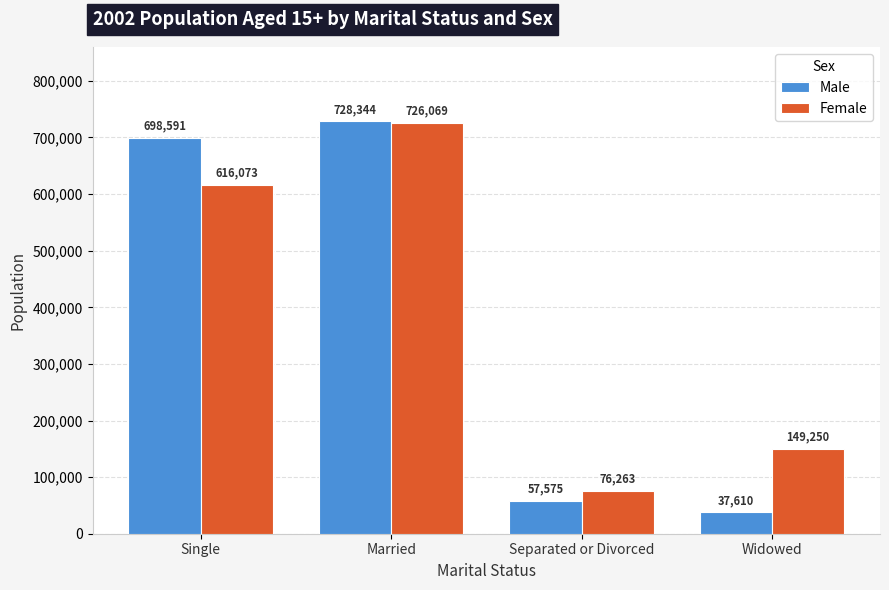

What is the sum of the Female values at Single and Married?

1342142